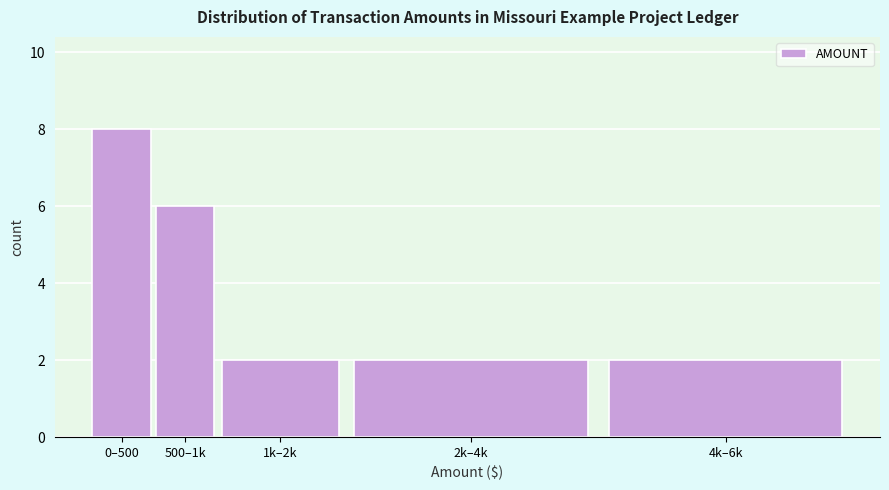

Reading right to left, what are all the values shown in this chart?

4k–6k=2	2k–4k=2	1k–2k=2	500–1k=6	0–500=8